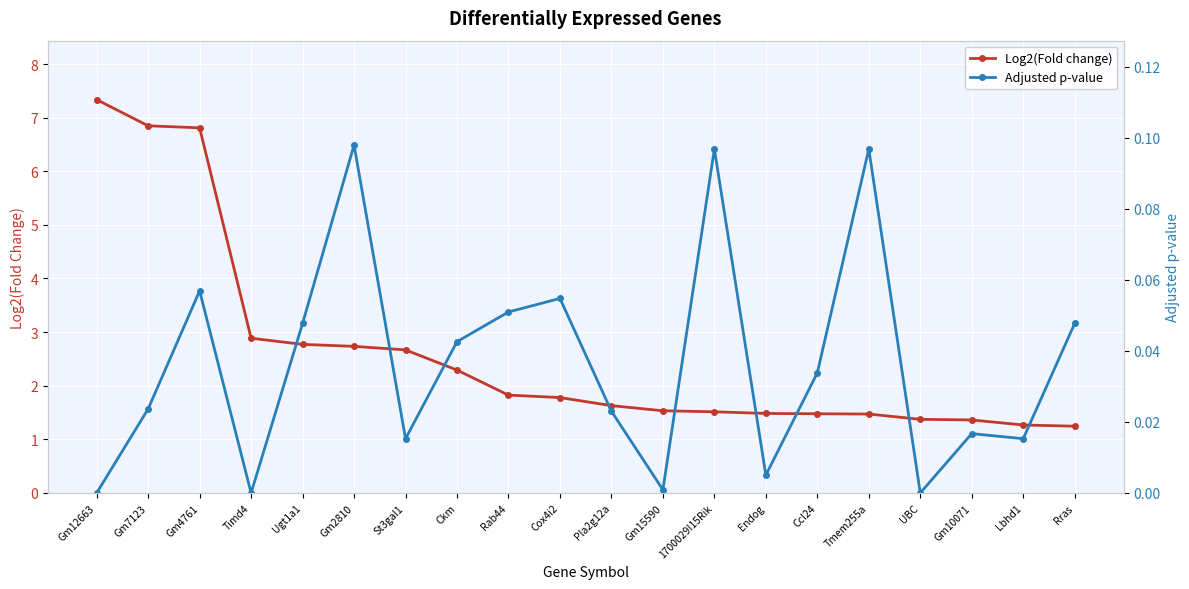

What is the difference between the maximum and minimum values in the Adjusted p-value series?

0.1